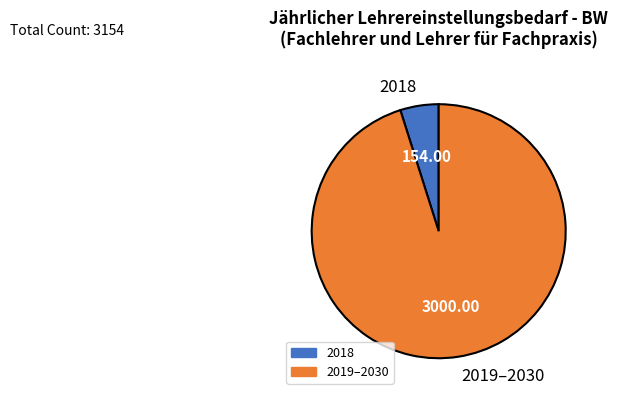

Rank the categories by value from lowest to highest.

2018, 2019–2030